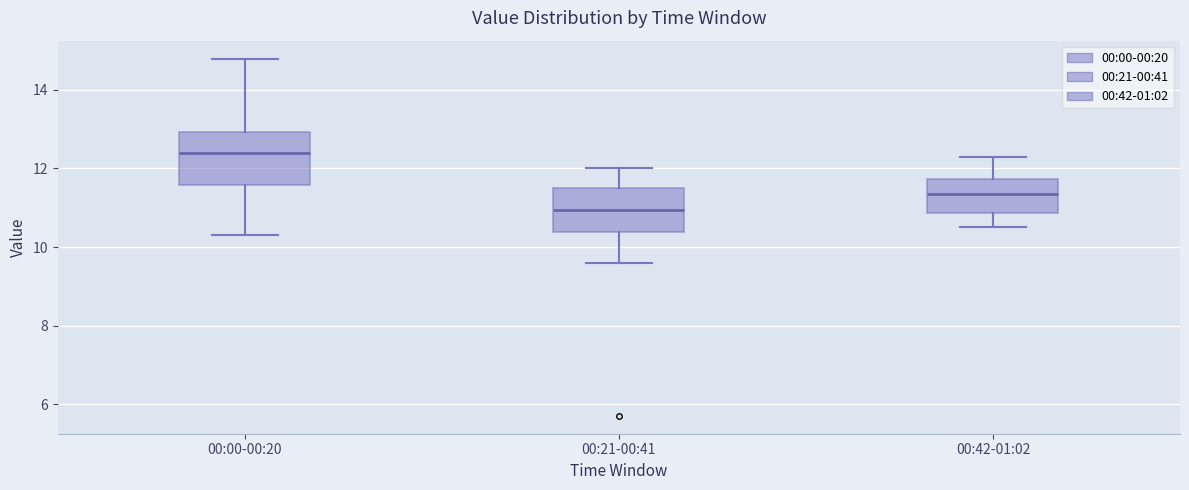

Reading left to right, read every box against the y-axis: the position of its median line, the range the box covers, and the ends of its whiskers. The values are not printed on the chart, so give them approximately, as read against the axis.

00:00-00:20: median 12.4, box 11.6 to 13.0, whiskers 10.4 to 14.8
00:21-00:41: median 11.0, box 10.4 to 11.6, whiskers 9.6 to 12.0
00:42-01:02: median 11.4, box 10.8 to 11.8, whiskers 10.6 to 12.4